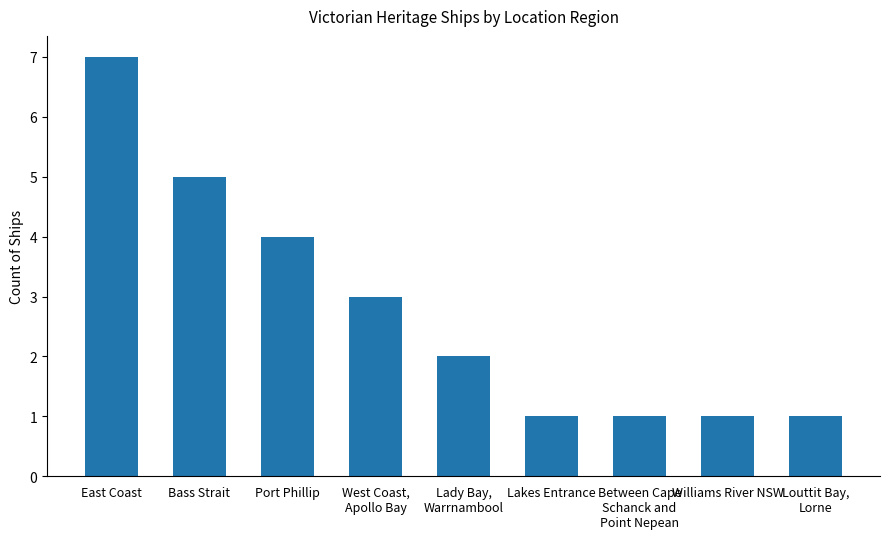

Which category has the highest value across all series?

East Coast